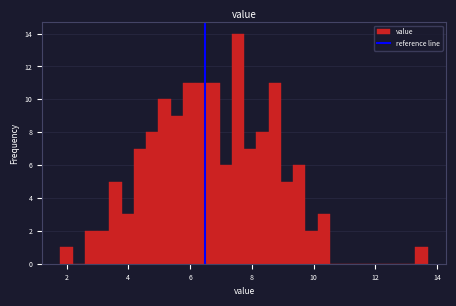

Read against the x-axis, roughly where is the centre of the tallest bar?

7.6